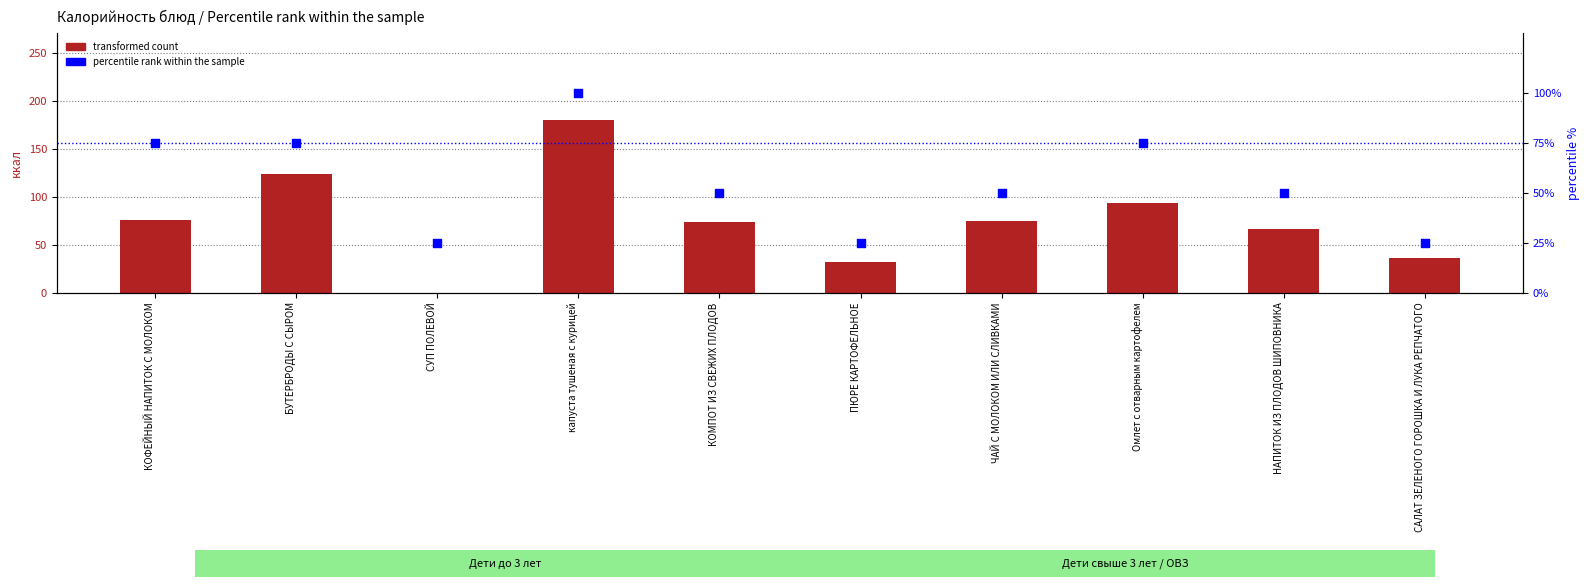

At how many categories does at least one series exceed 1?

10